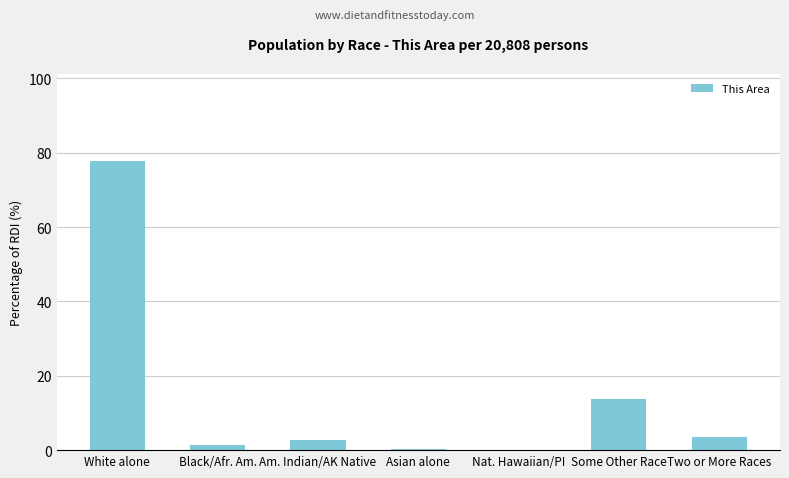

Between Some Other Race and Two or More Races, which is larger?

Some Other Race